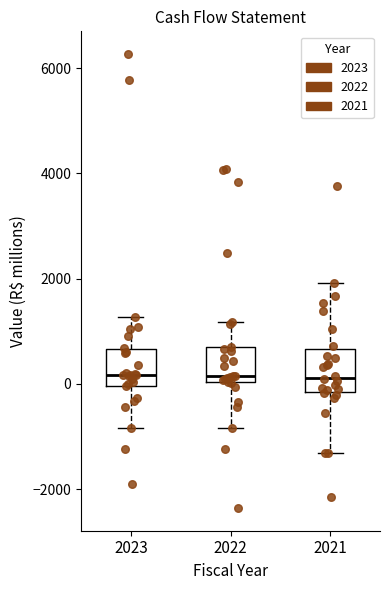

Reading left to right, transcribe this box plot: for each box, give where its median line is, the range the box spans, and where its two whiskers end, as read against the y-axis. The values are not printed on the chart, so give them approximately, as read against the axis.

2023: median 200, box 0 to 600, whiskers -800 to 1200
2022: median 200, box 0 to 600, whiskers -800 to 1200
2021: median 200, box -200 to 600, whiskers -1400 to 2000